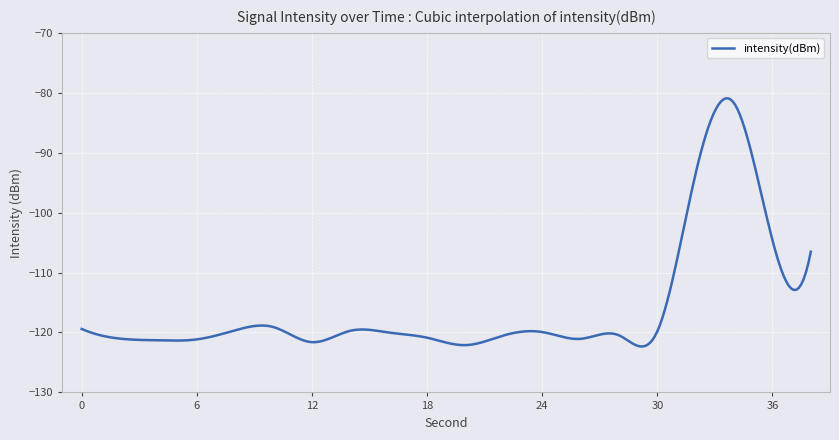

What is the difference between the maximum and minimum values?

41.4